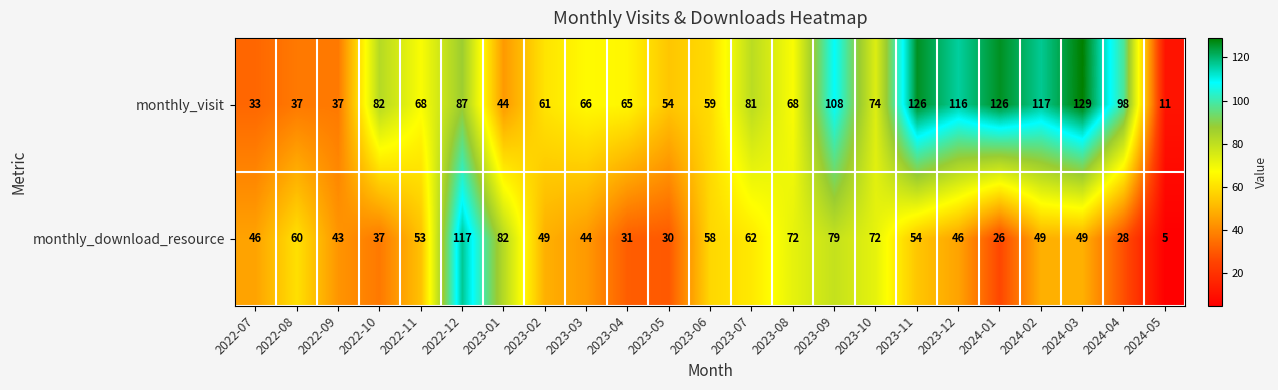

What is the total value across all series at 2022-08?

97